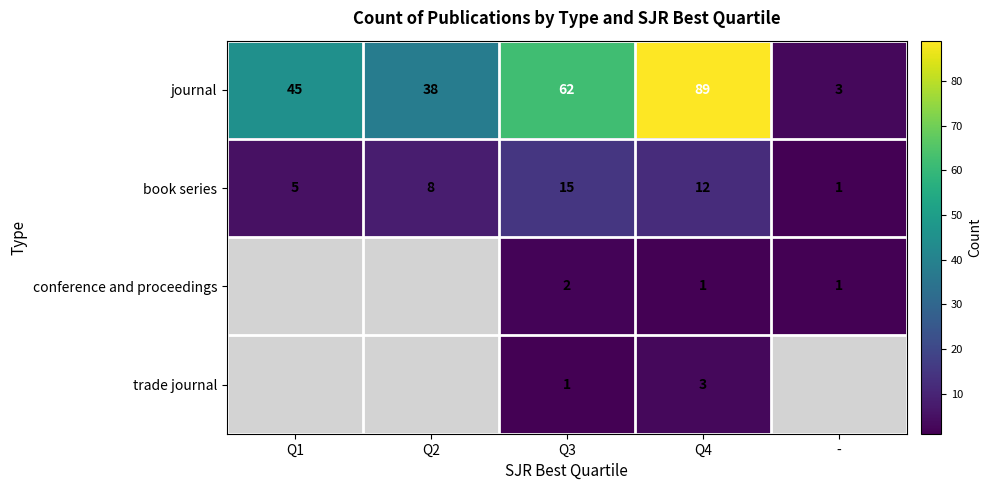

List the labels in order of book series value, smallest first.

-, Q1, Q2, Q4, Q3